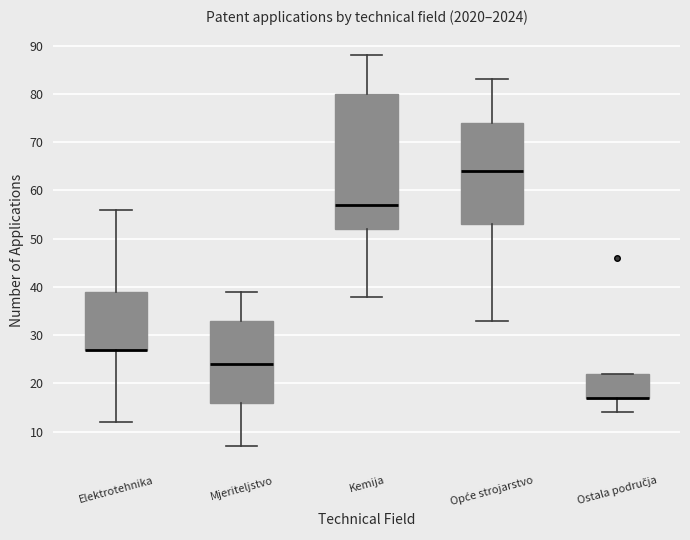

Which box is the tallest, from its lower edge to its upper edge?

Kemija